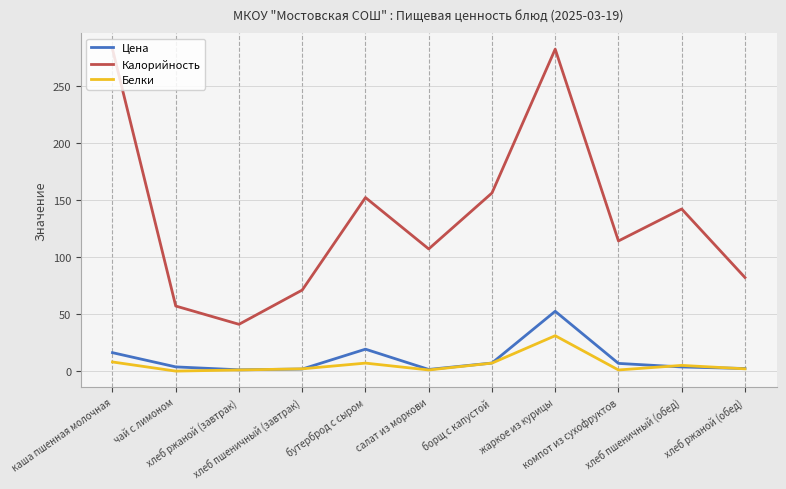

True or false: Цена has more than 0 points higher than both neighbors.

True